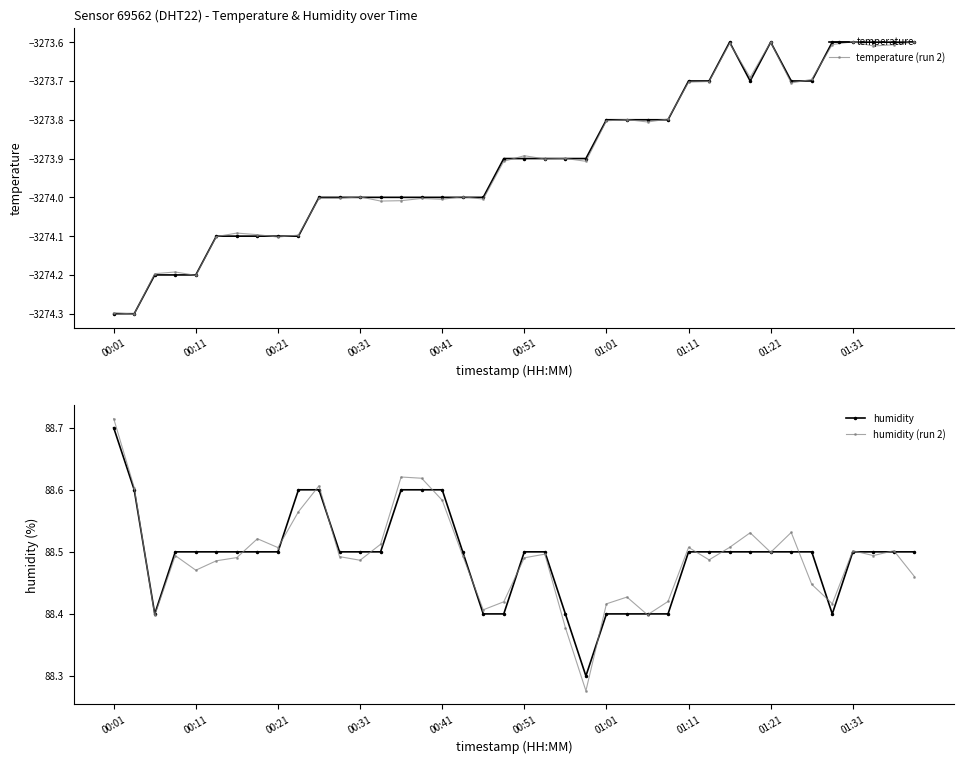

How many interior local valleys does the humidity series have?

3